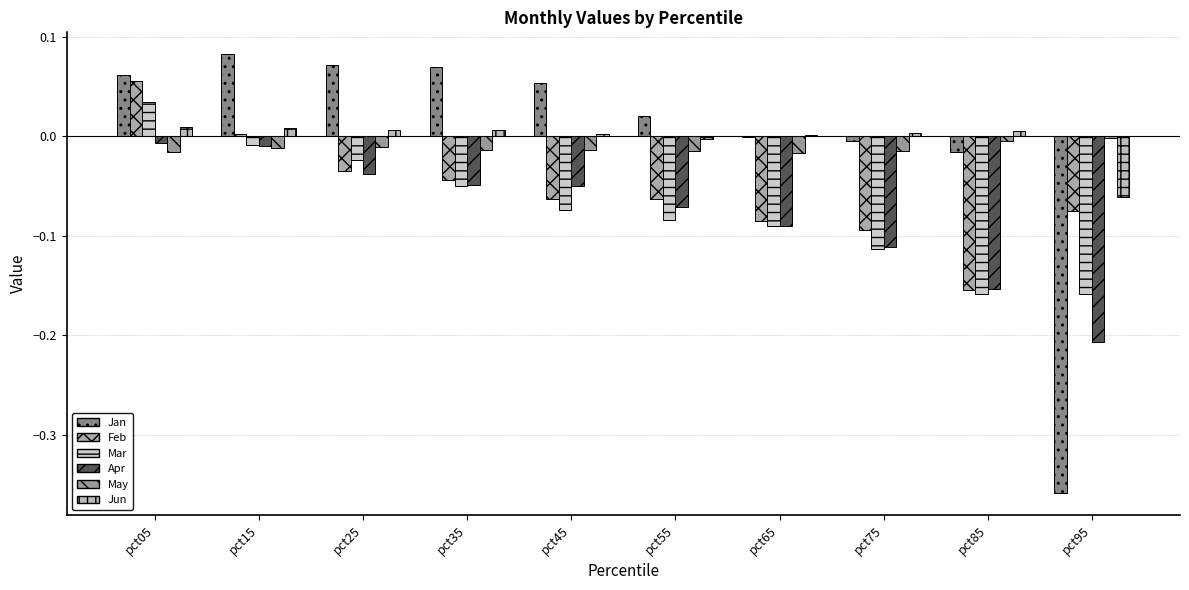

What is the difference between the maximum and minimum values in the Feb series?

0.2